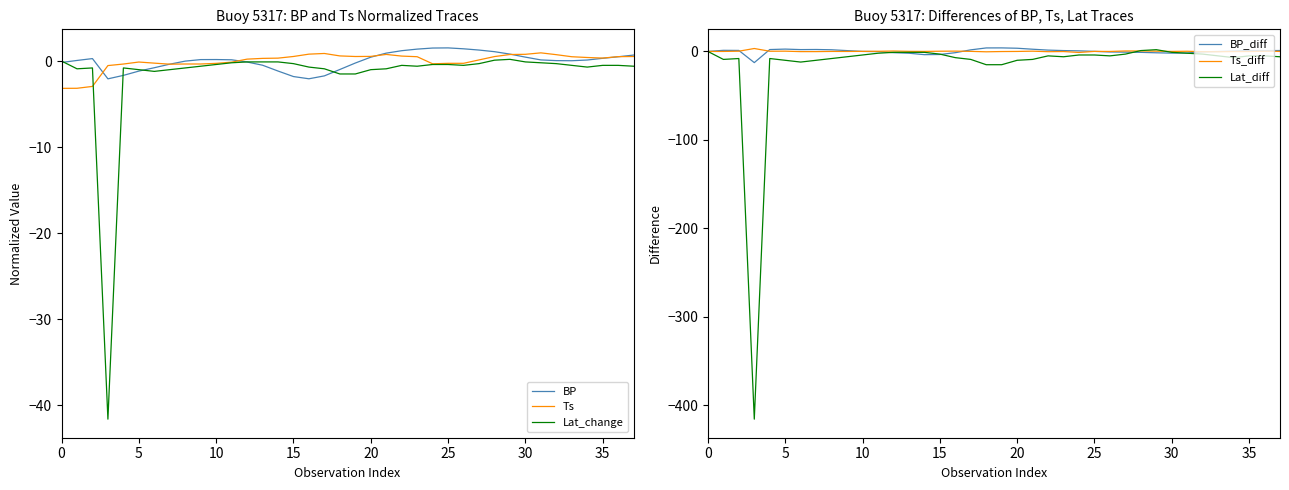

At how many categories does at least one series exceed -253?

38